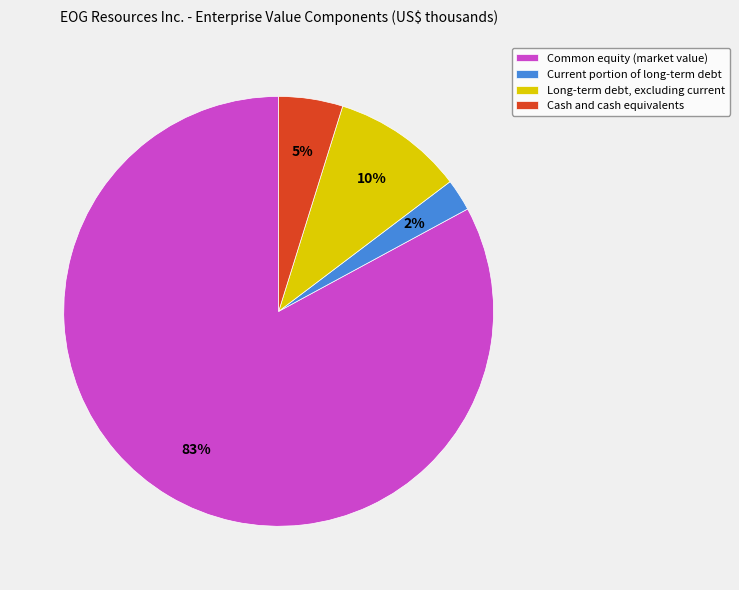

Do Current portion of long-term debt and Long-term debt, excluding current together represent more than half of the pie?

No